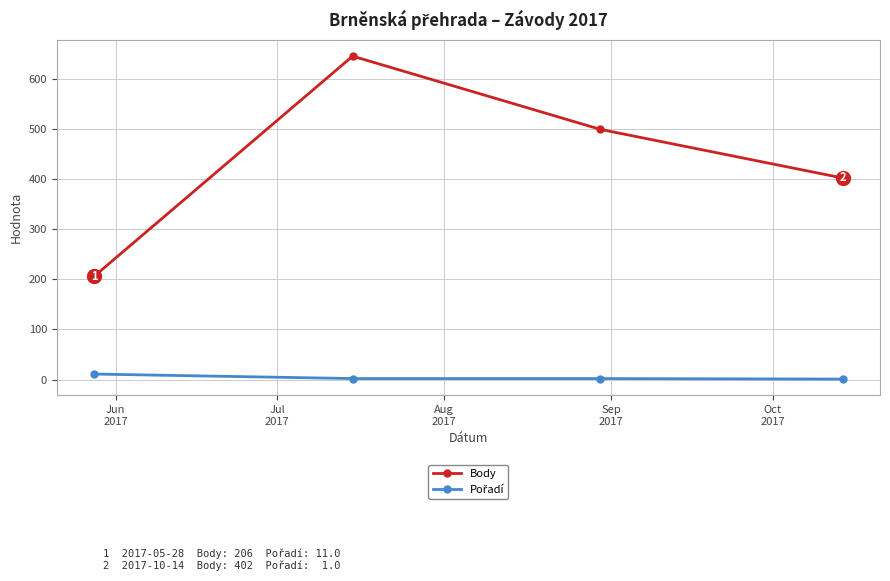

Which series has the largest total across all categories?

Body